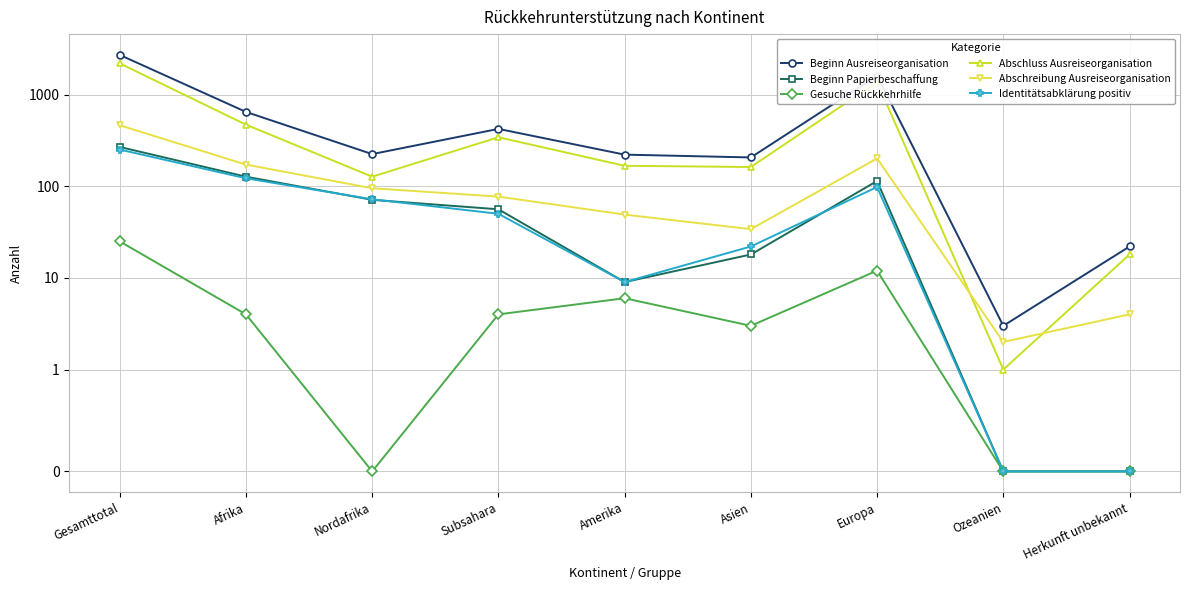

How many values in the Gesuche Rückkehrhilfe series exceed 4?

3